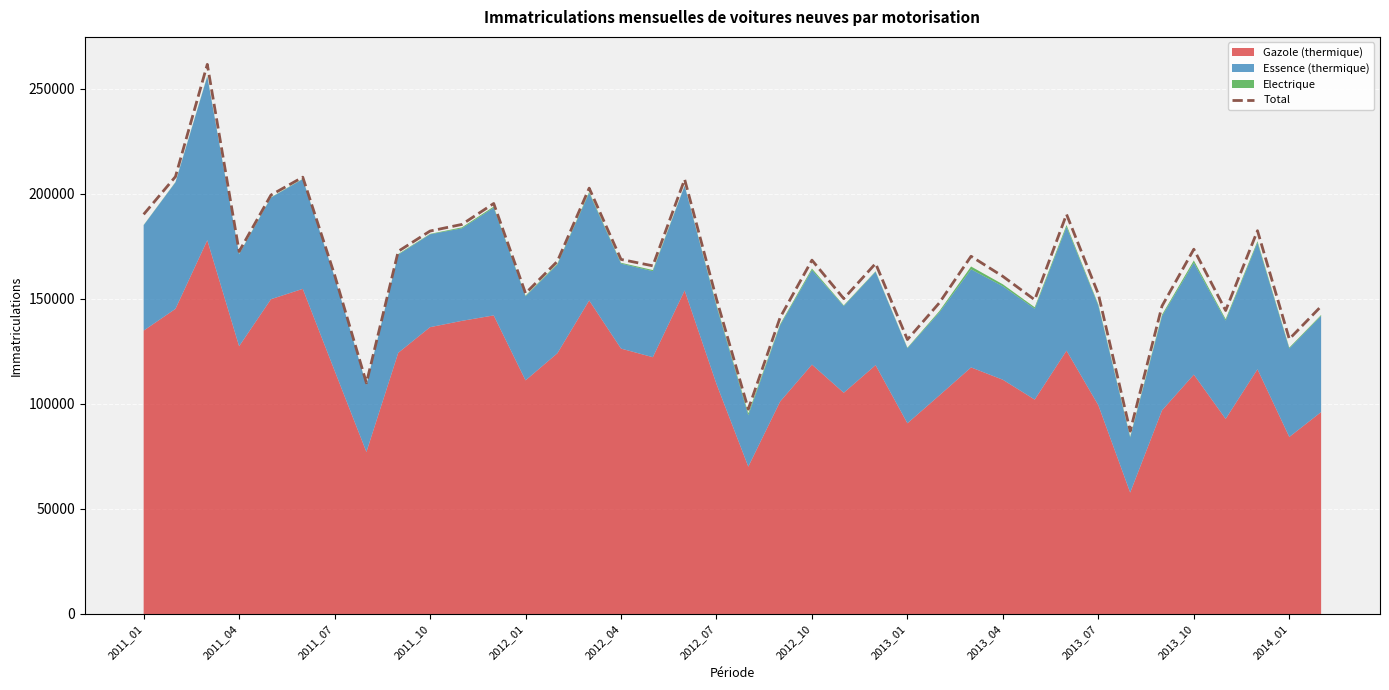

At which category does the chart reach its minimum across all series?

31